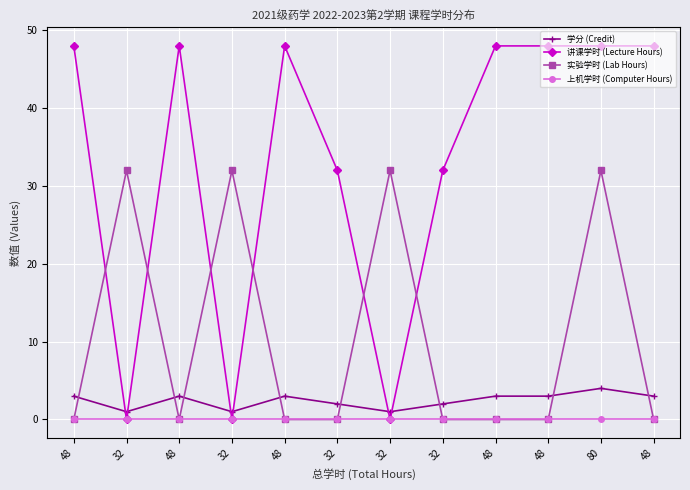

Reading left to right, extract all data points from this chart.

学分 (Credit): 3	1	3	1	3	2	1	2	3	3	4	3
讲课学时 (Lecture Hours): 48	0	48	0	48	32	0	32	48	48	48	48
实验学时 (Lab Hours): 0	32	0	32	0	0	32	0	0	0	32	0
上机学时 (Computer Hours): 0	0	0	0	0	0	0	0	0	0	0	0